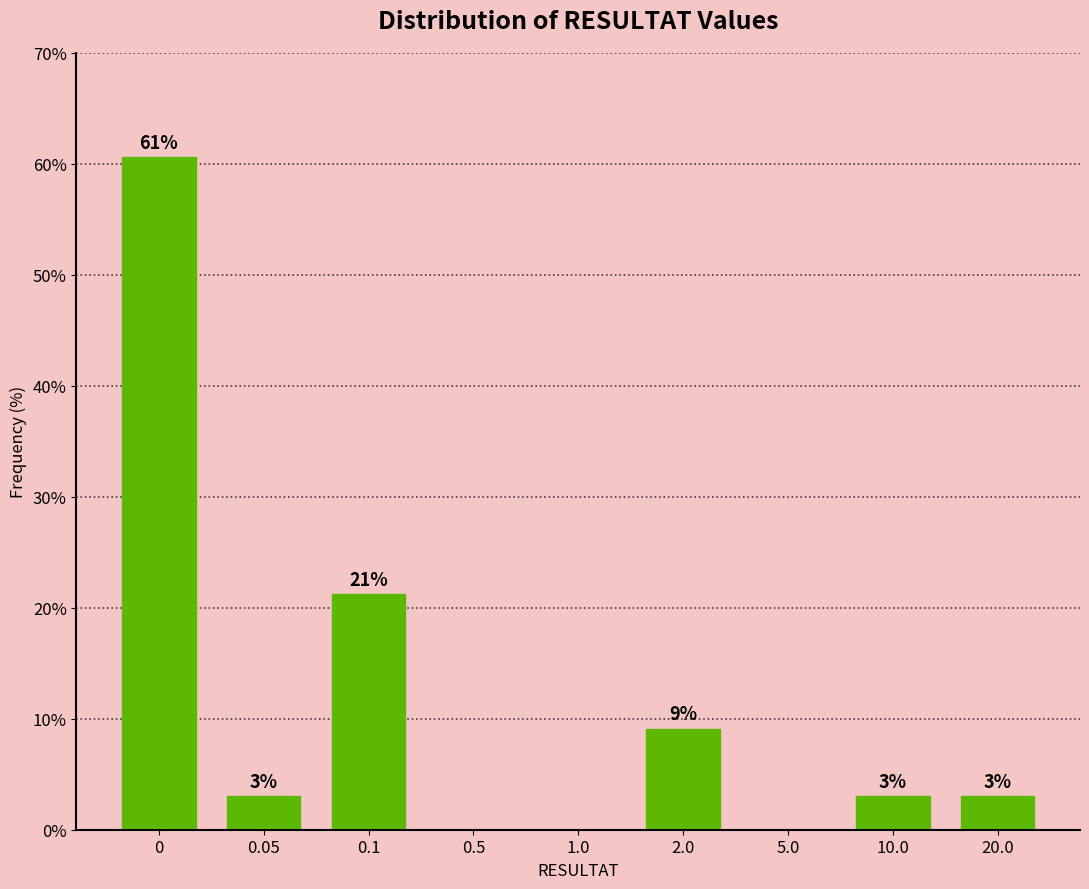

What is the change in value from 5.0 to 10.0?

+3.0